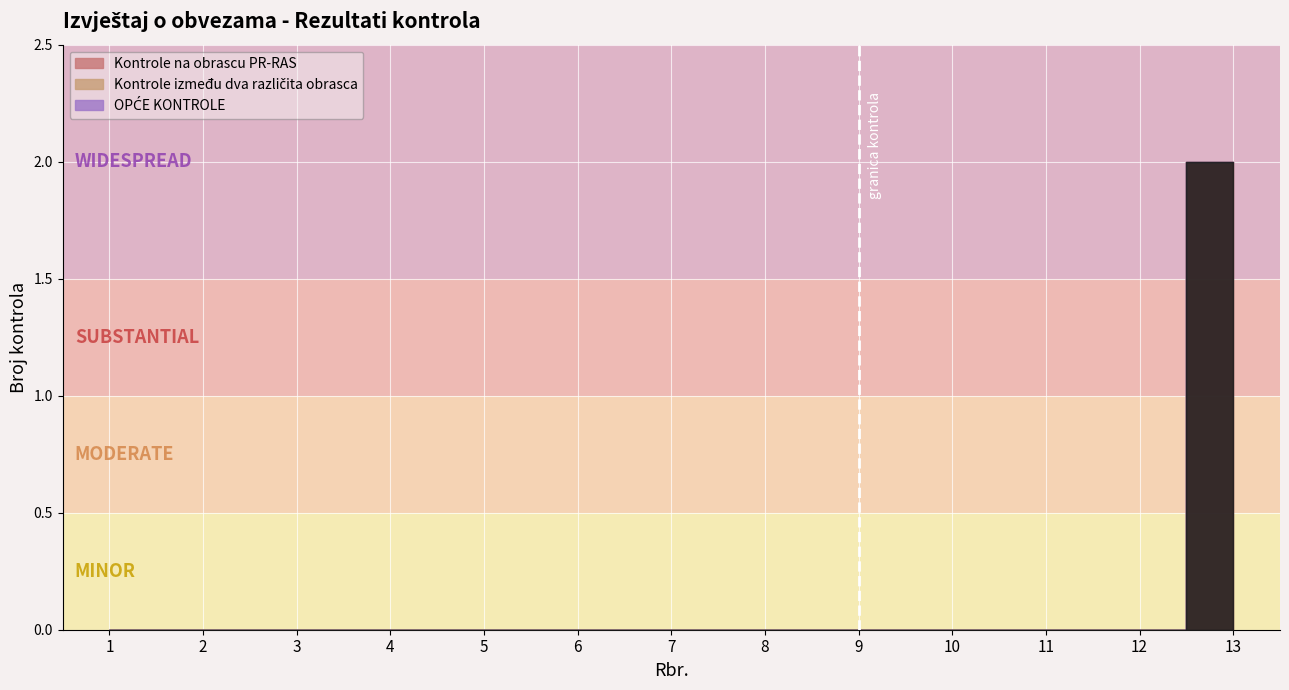

What are all the series names shown in the legend?

Kontrole na obrascu PR-RAS, Kontrole između dva različita obrasca, OPĆE KONTROLE